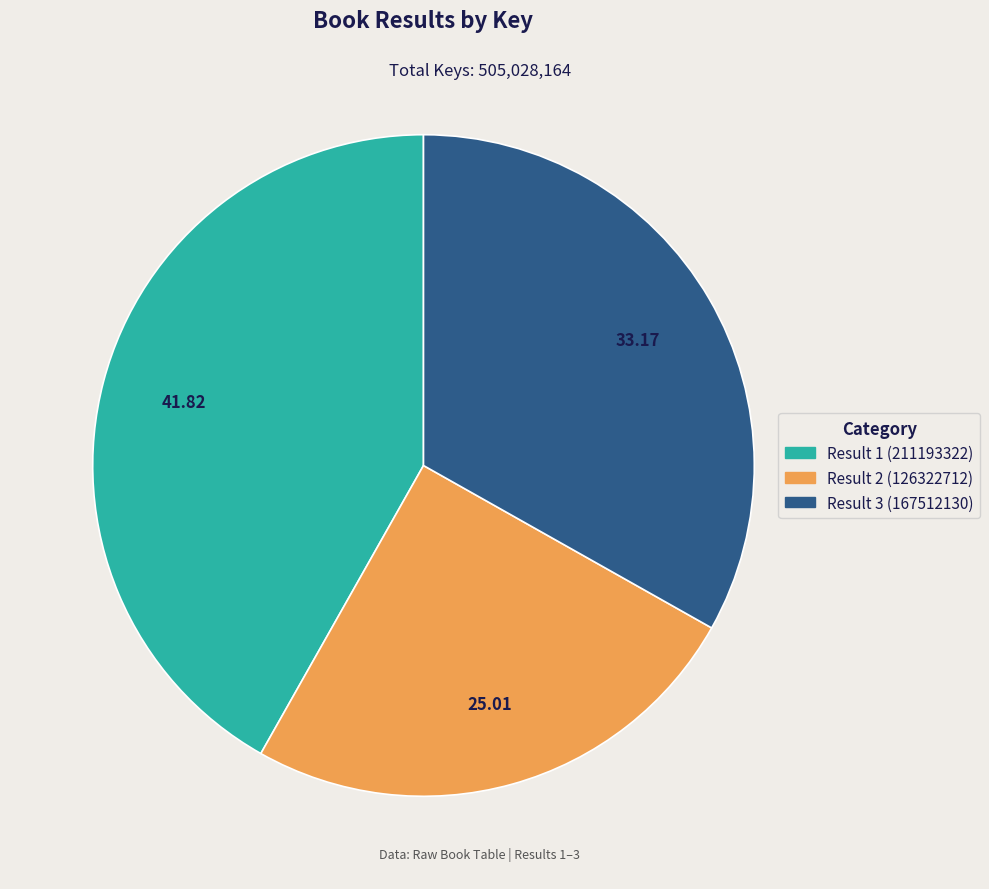

Between Result 3 (167512130) and Result 1 (211193322), which is larger?

Result 1 (211193322)